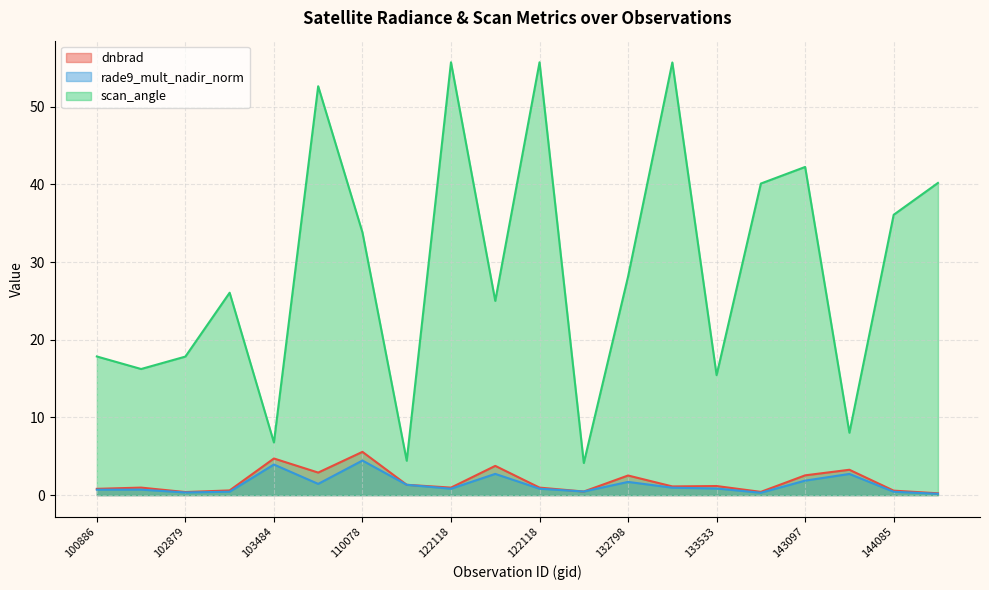

Reading right to left, extract all data points from this chart.

dnbrad: 0.2	0.6	3.3	2.5	0.4	1.2	1.1	2.5	0.5	1.0	3.8	1.0	1.3	5.6	2.9	4.7	0.6	0.4	1.0	0.8
rade9_mult_nadir_norm: 0.2	0.4	2.7	1.9	0.3	0.8	1.0	1.7	0.5	0.8	2.7	0.8	1.3	4.4	1.4	3.9	0.4	0.3	0.7	0.7
scan_angle: 40.2	36.1	8.0	42.2	40.1	15.4	55.7	28.1	4.1	55.7	25.0	55.7	4.4	33.8	52.6	6.8	26.1	17.8	16.2	17.8